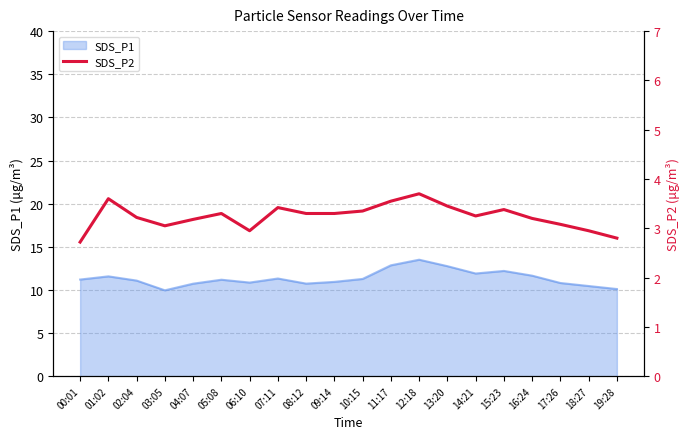

How many lines are shown in the chart?

1